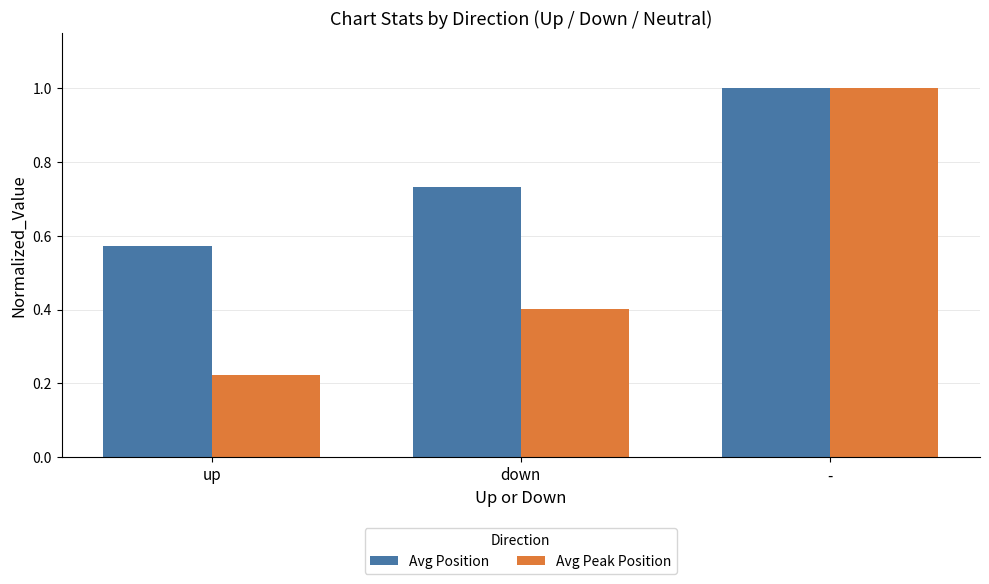

How many distinct data groups are displayed?

2